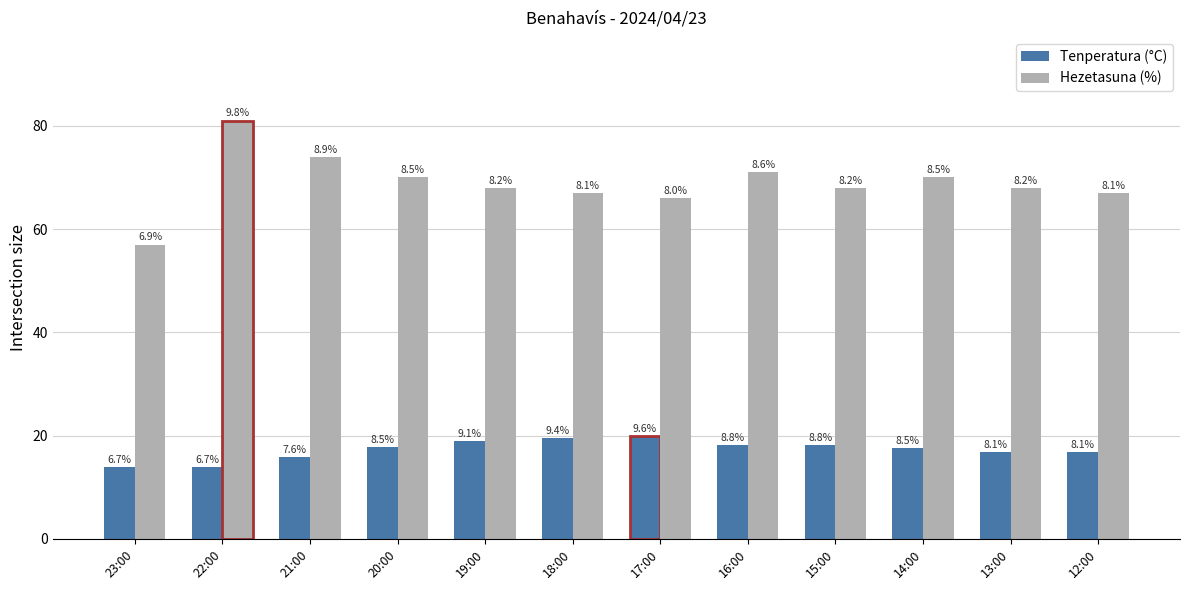

Does the chart contain any negative values?

No